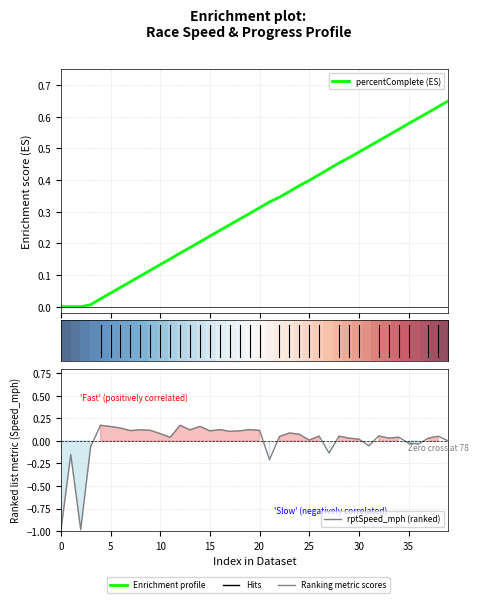

Which series has the largest total across all categories?

percentComplete